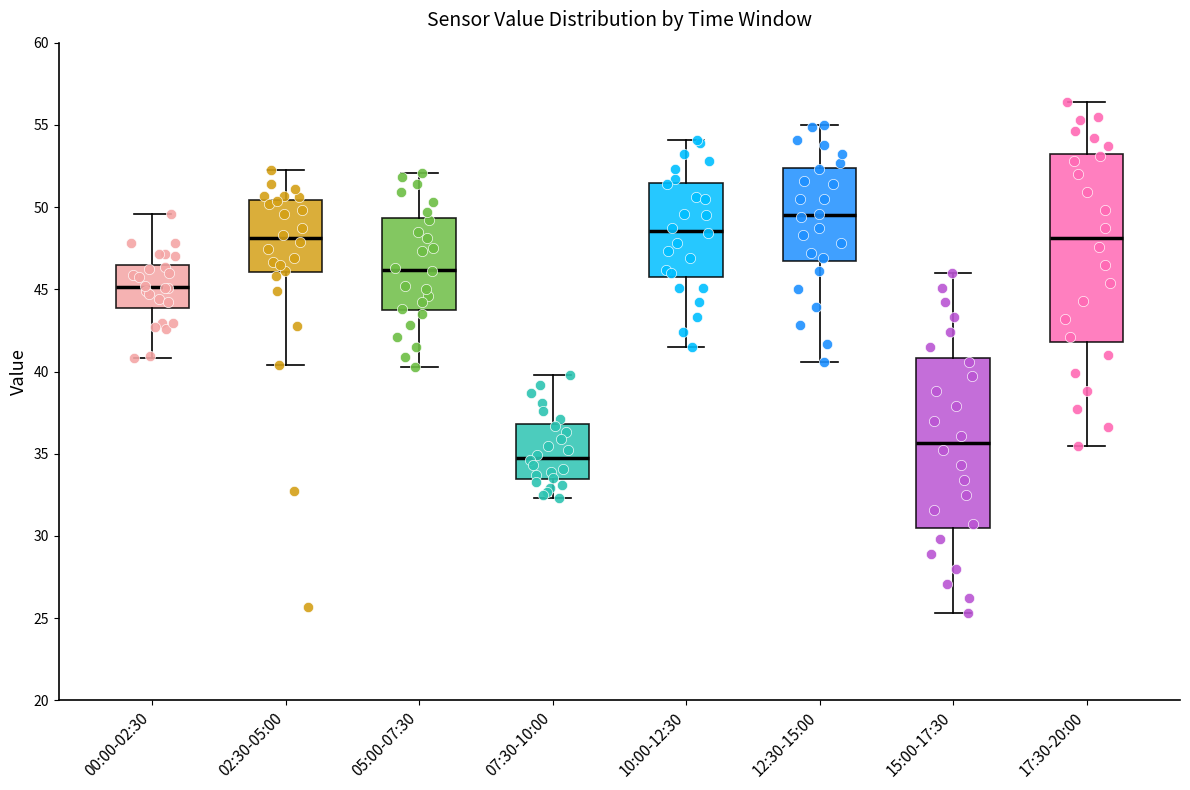

Comparing the boxes themselves (not the whiskers), which one is the tallest?

17:30-20:00